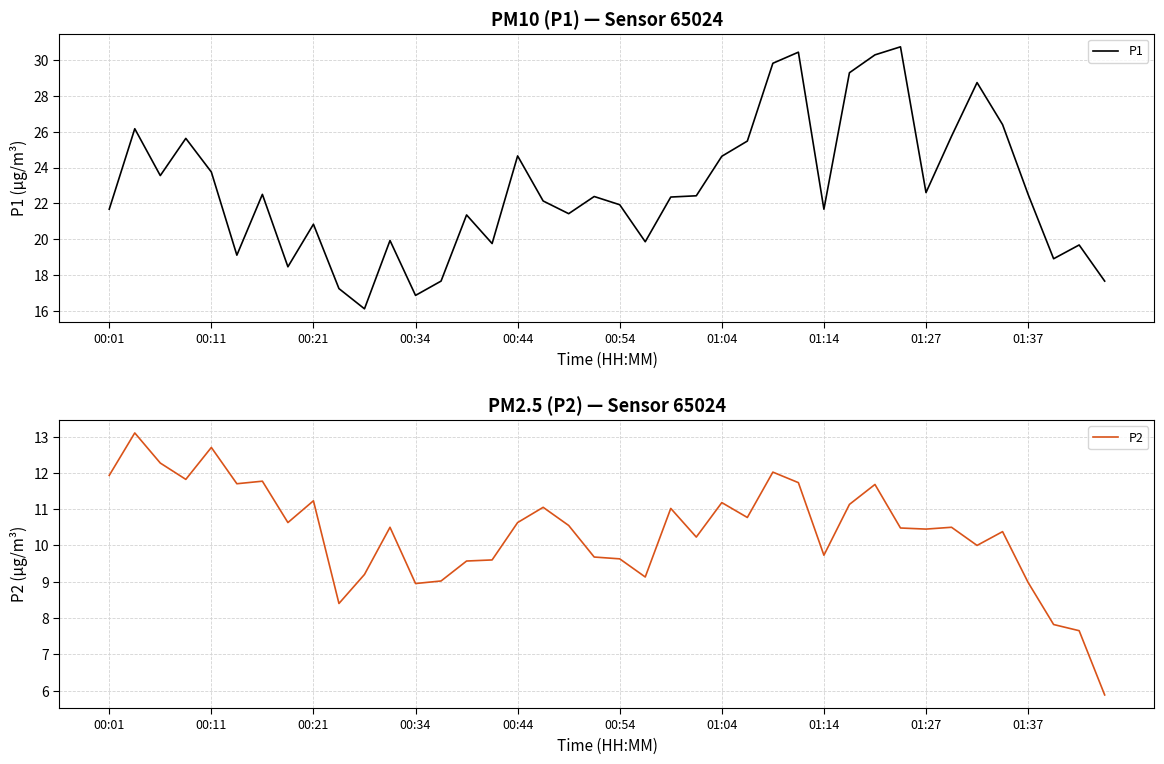

What is the maximum value for P1?

30.8